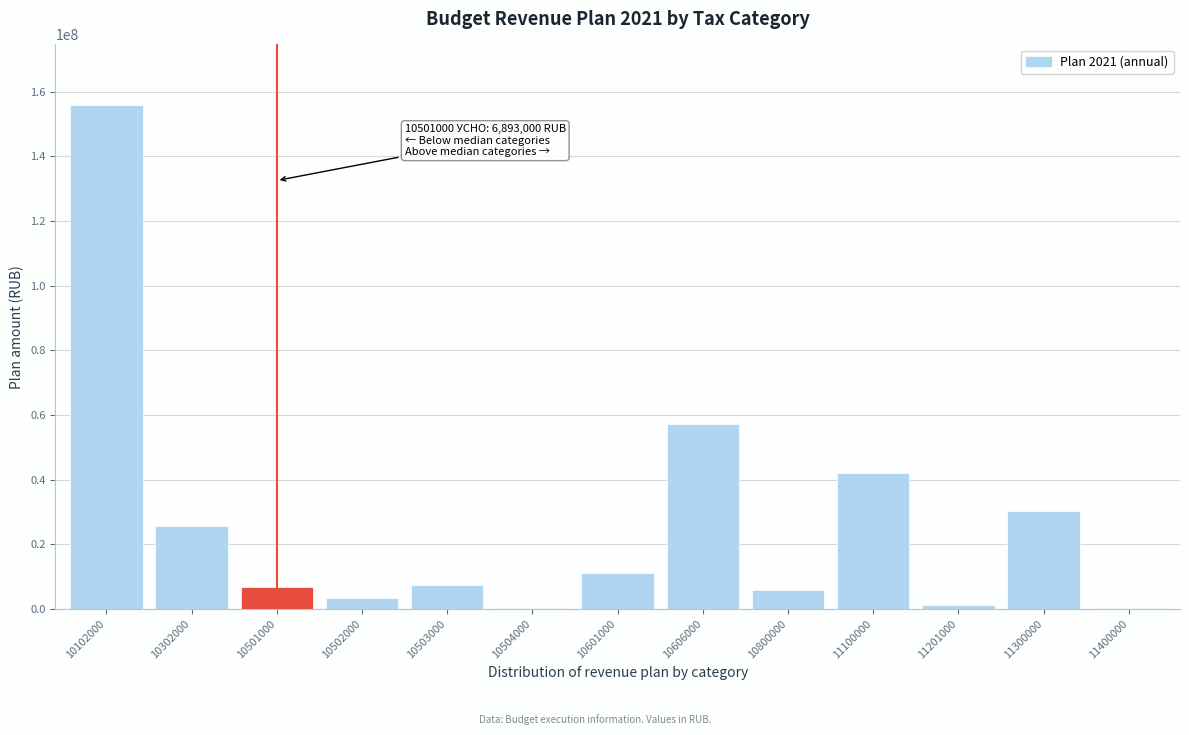

Is it true that the value at 10102000 is 261605782?

False